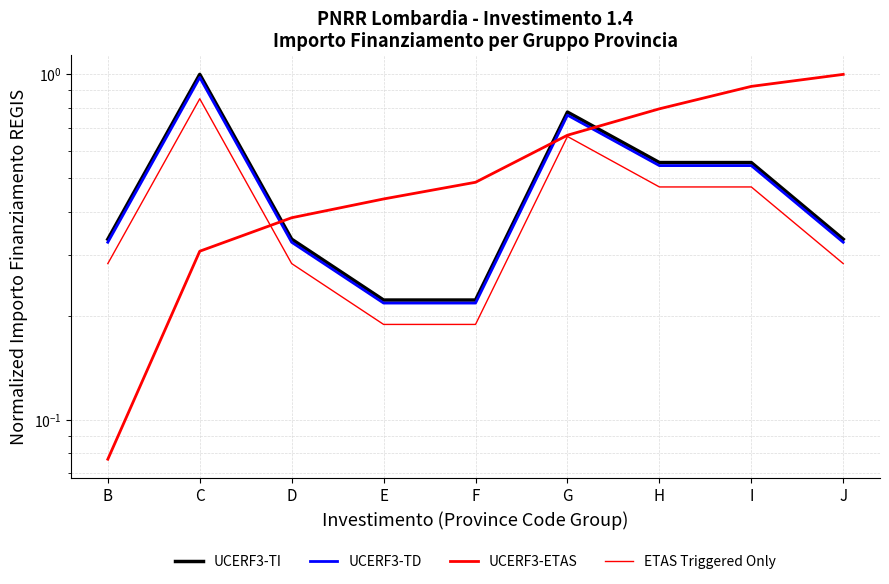

What is the average value of the ETAS Triggered Only series?

0.4